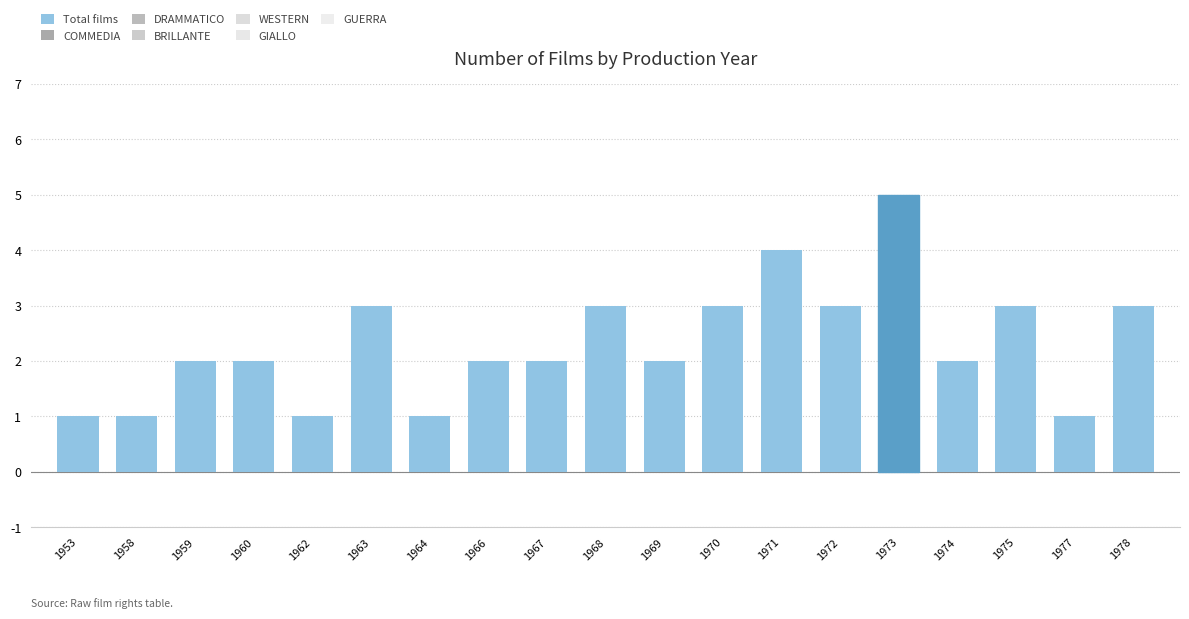

What is the greatest value displayed?

5